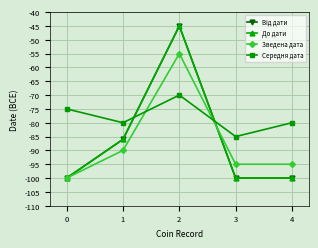

What is the minimum value shown in the chart?

-100